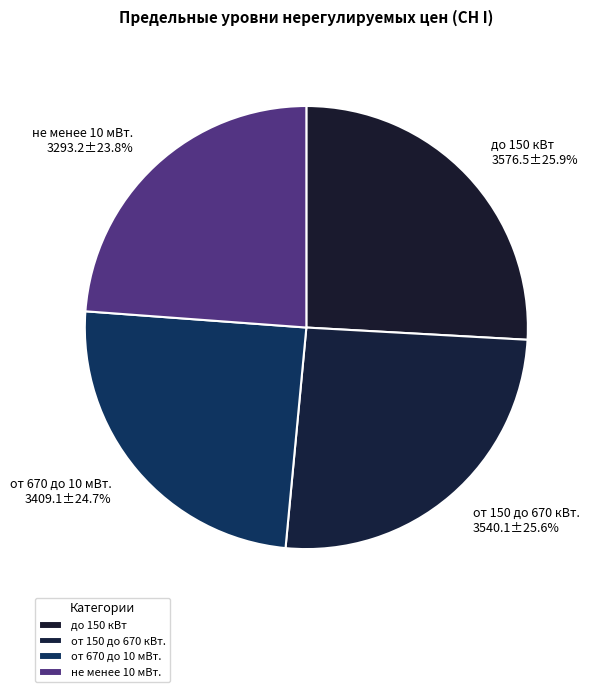

What is the ratio of the value at до 150 кВт to the value at от 150 до 670 кВт.?

1.0